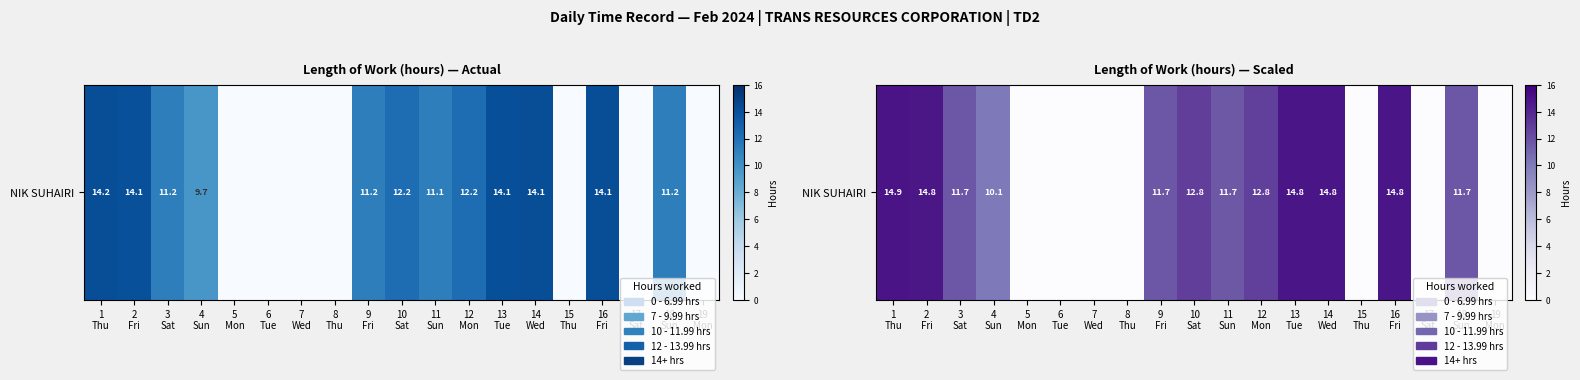

The chart shows a value of 12.8 at 12
Mon. True or false?

True